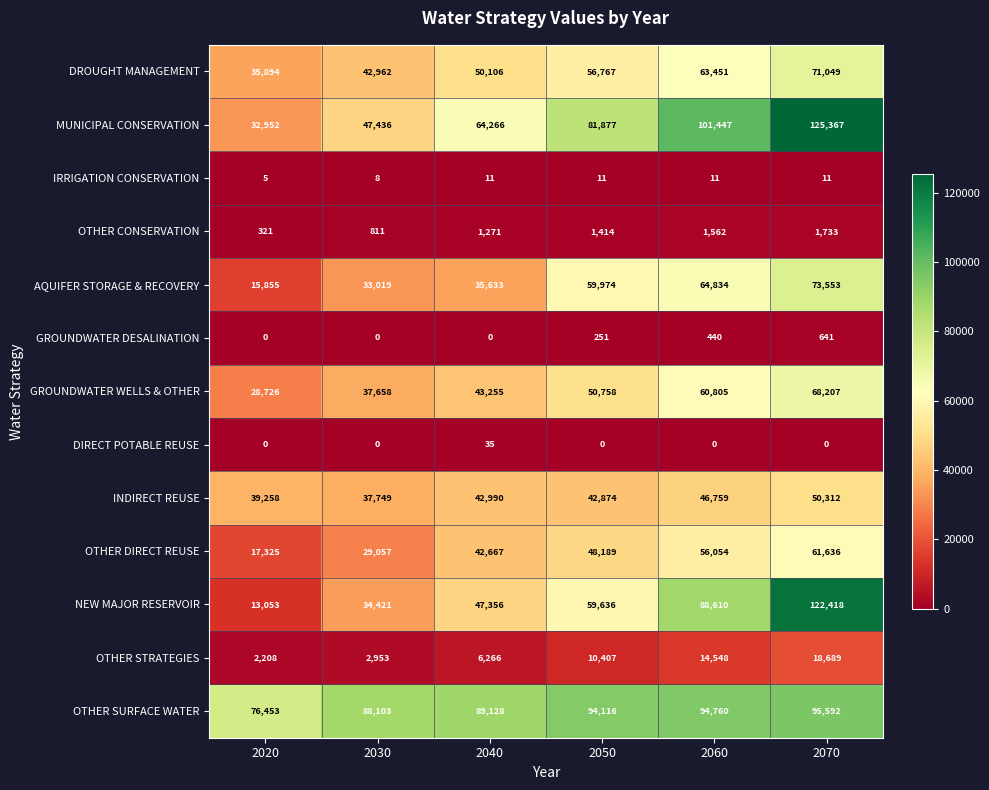

True or false: IRRIGATION CONSERVATION has a value of 15 at 2050.

False